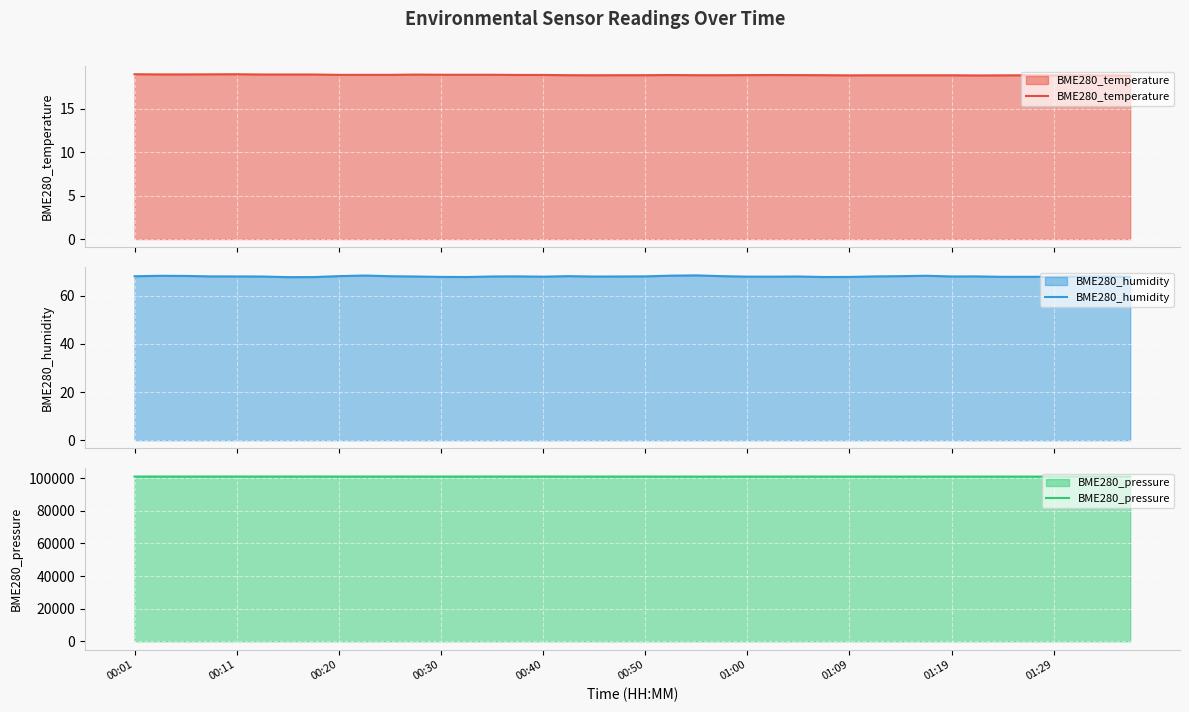

What is the minimum value for BME280_temperature?

18.8